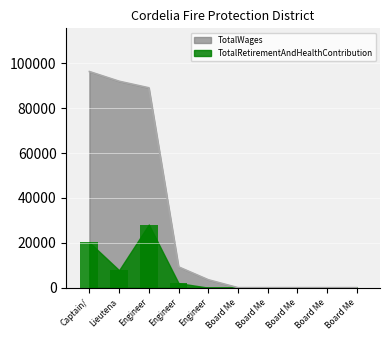

What are all the series names shown in the legend?

TotalWages, TotalRetirementAndHealthContribution